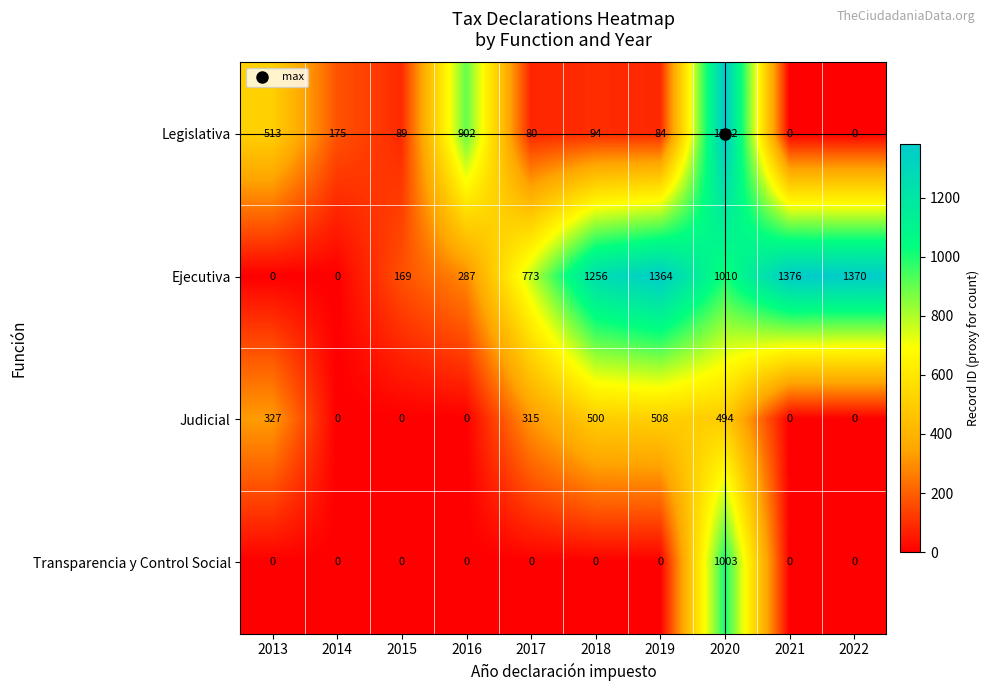

Rank the series by their average value, from highest to lowest.

Ejecutiva, Legislativa, Judicial, Transparencia y Control Social